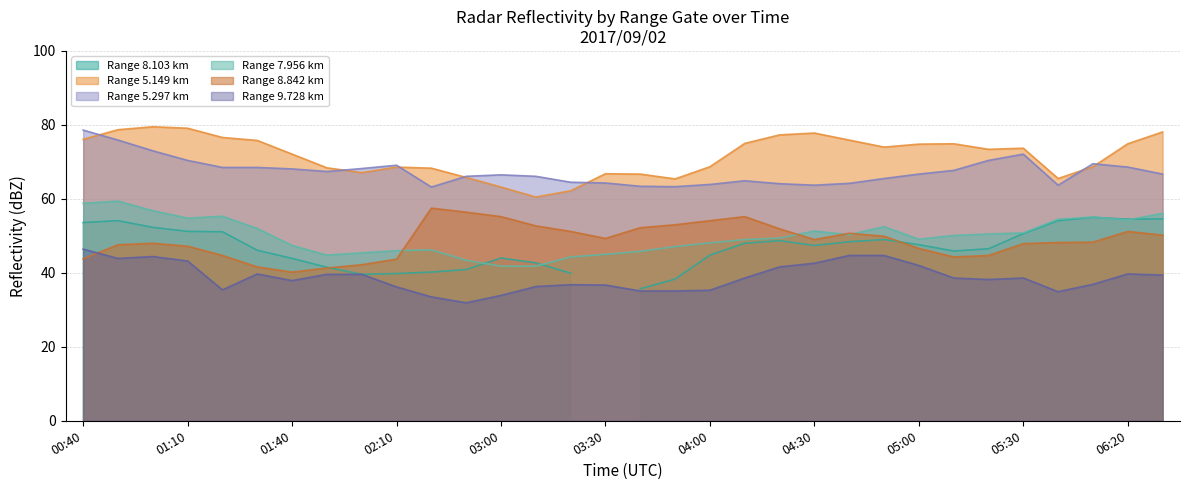

True or false: 7.956 and 5.297 intersect in this chart.

False